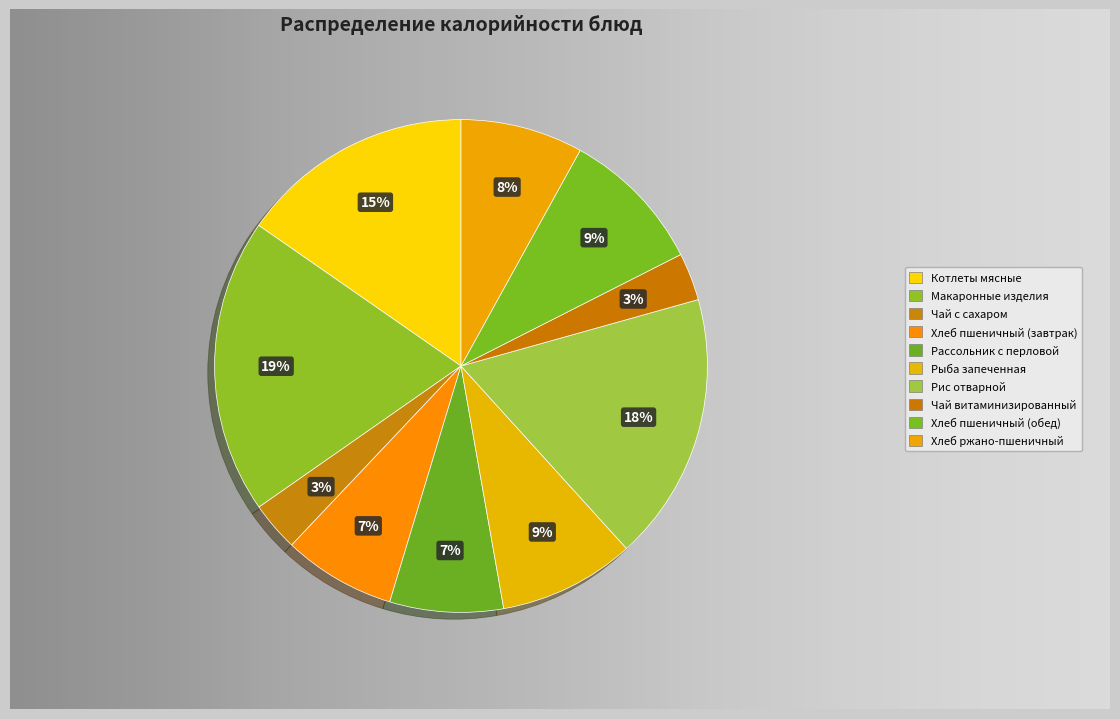

How many slices are in this pie chart?

10